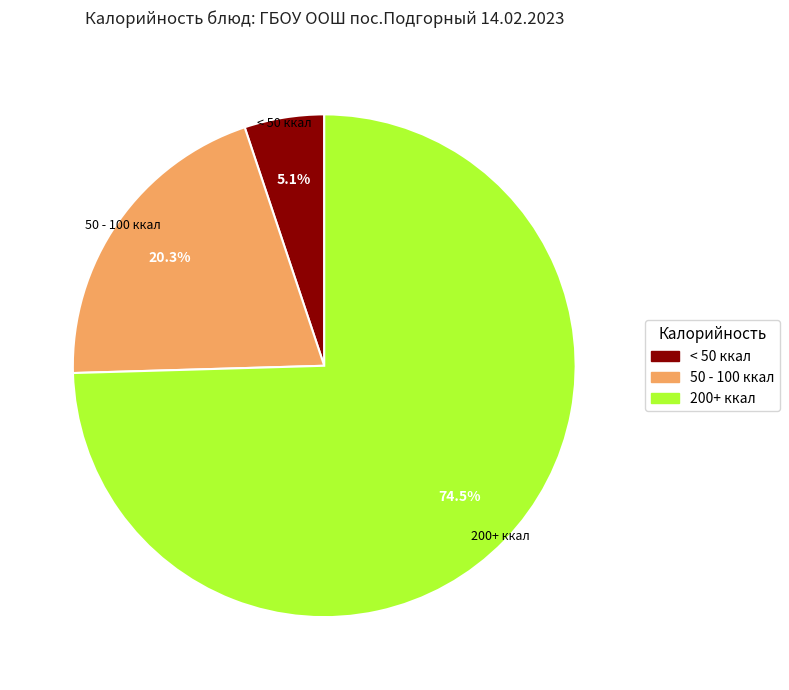

Is there any slice that represents more than half of the pie?

Yes